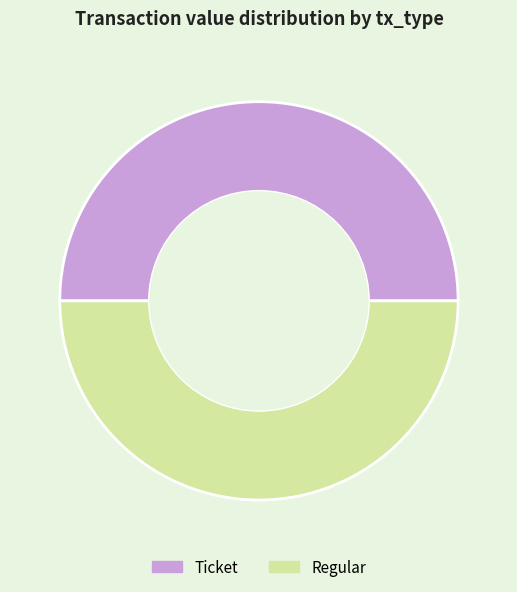

Approximately how many times larger is the value at Regular compared to Ticket?

1.0